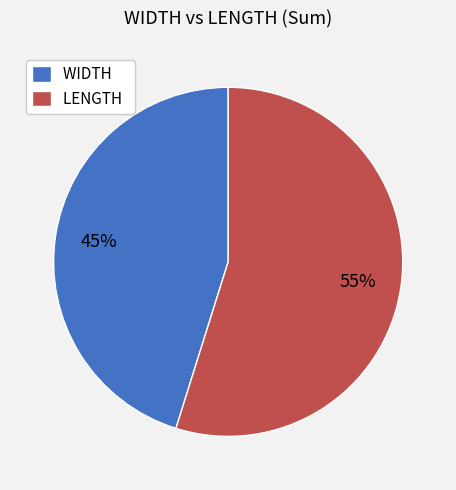

Which category has the biggest portion of the pie?

LENGTH